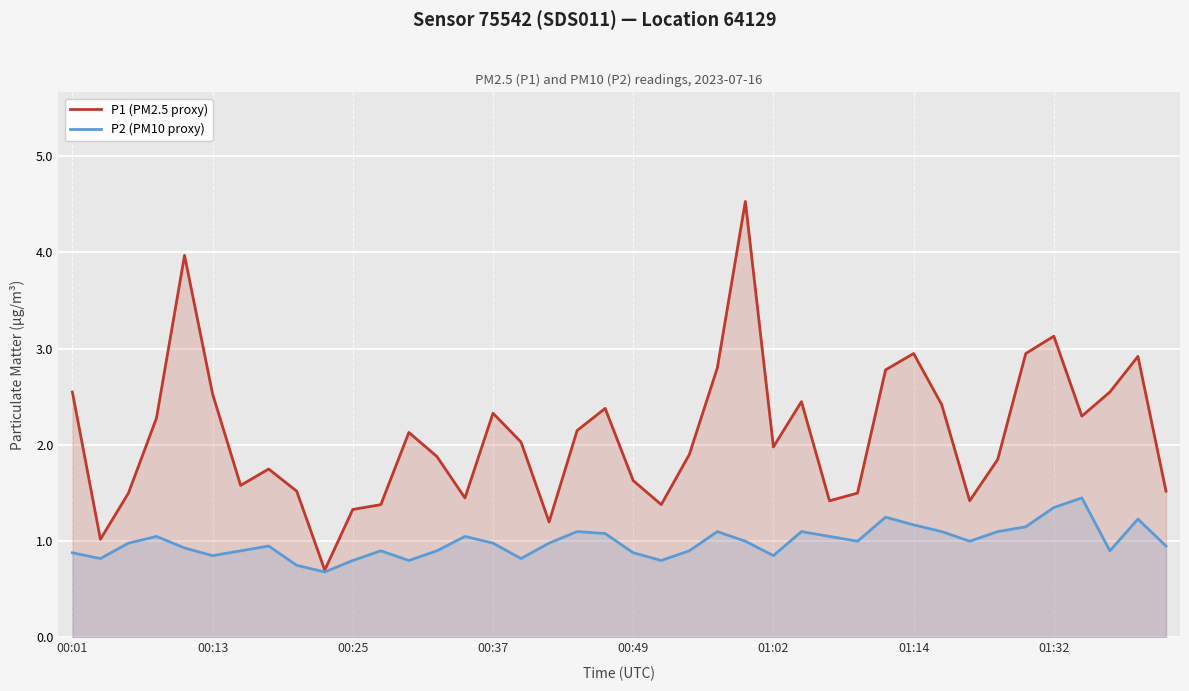

List the series in order of their overall mean, lowest first.

P2 (PM10 proxy), P1 (PM2.5 proxy)